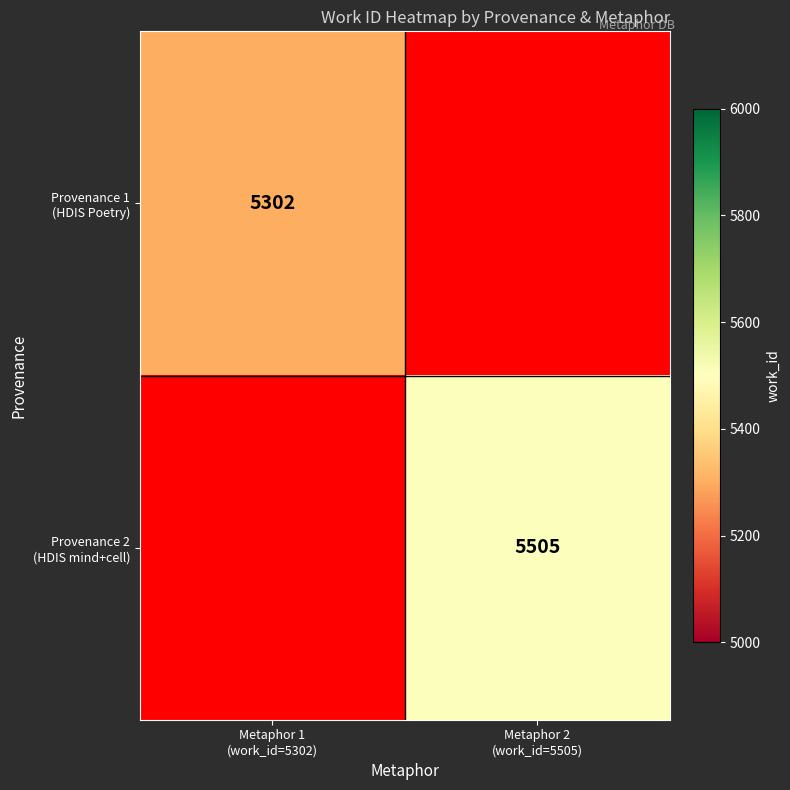

List the series in order of their peak value, lowest first.

Provenance 1 (HDIS Poetry), Provenance 2 (HDIS mind+cell)